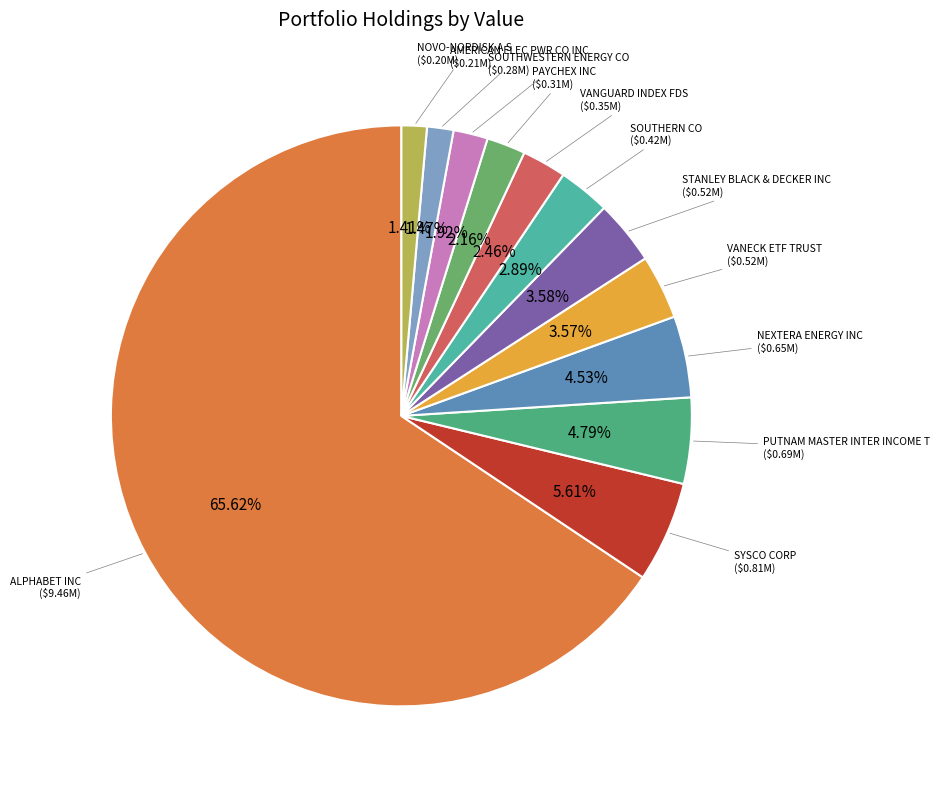

To the nearest percent, what percentage of the pie is VANECK ETF TRUST?

4%